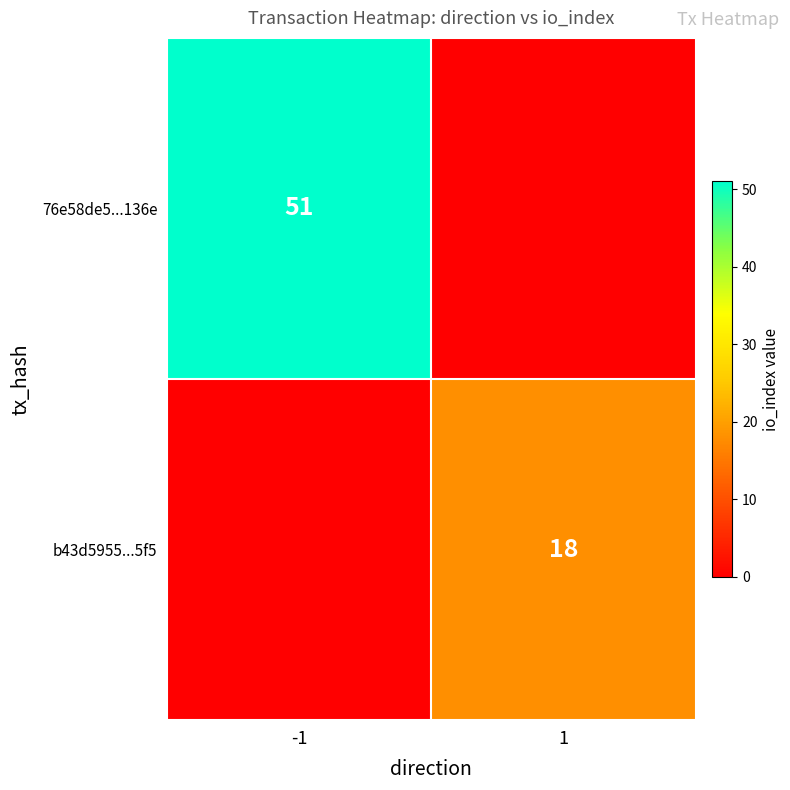

How many data points does each series have?

2